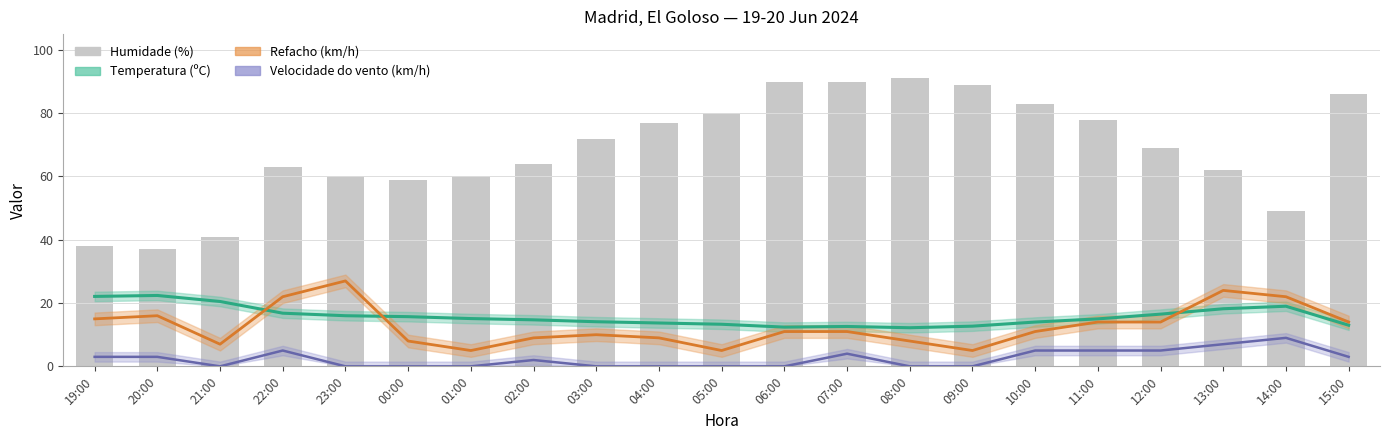

What is the maximum value shown in the chart?

91.0